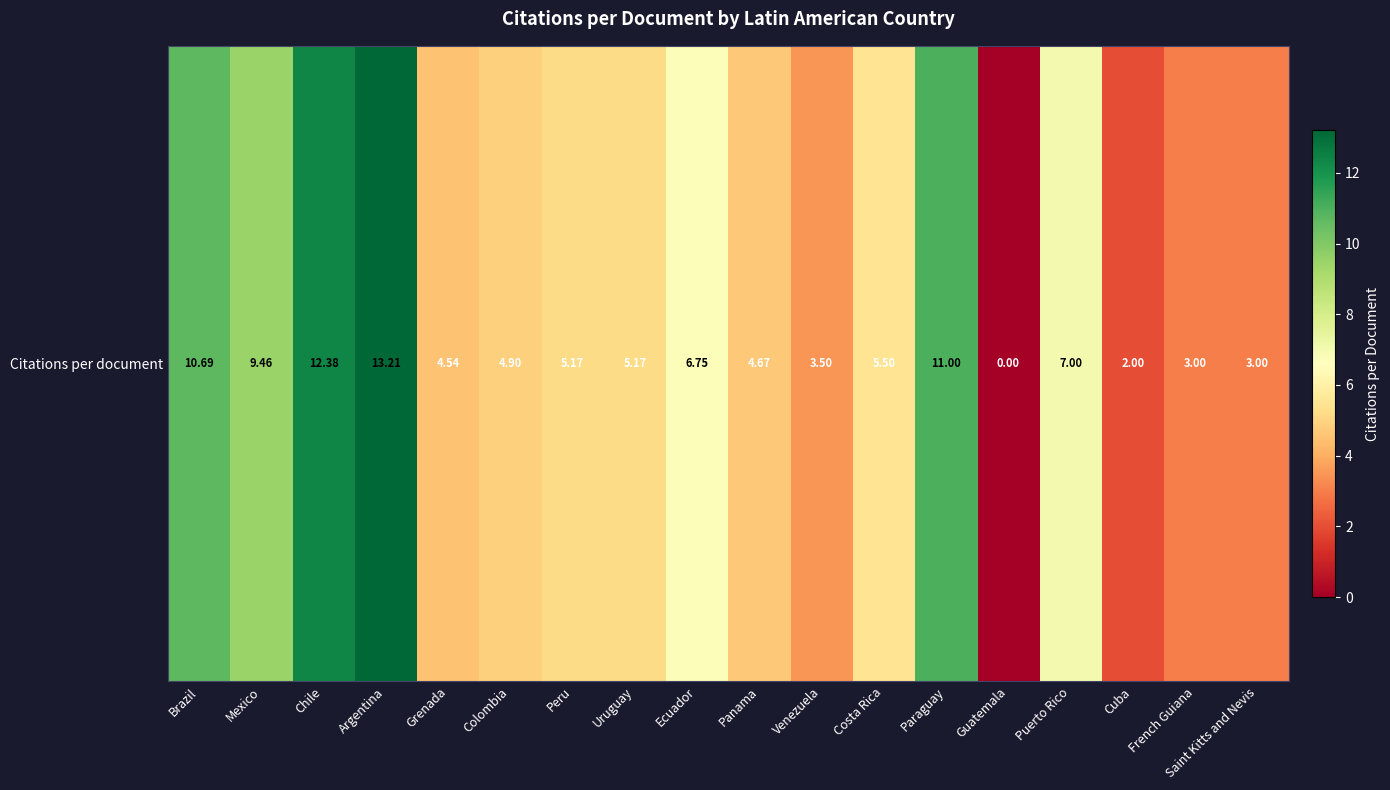

True or false: the data shows 0.8 at Saint Kitts and Nevis.

False